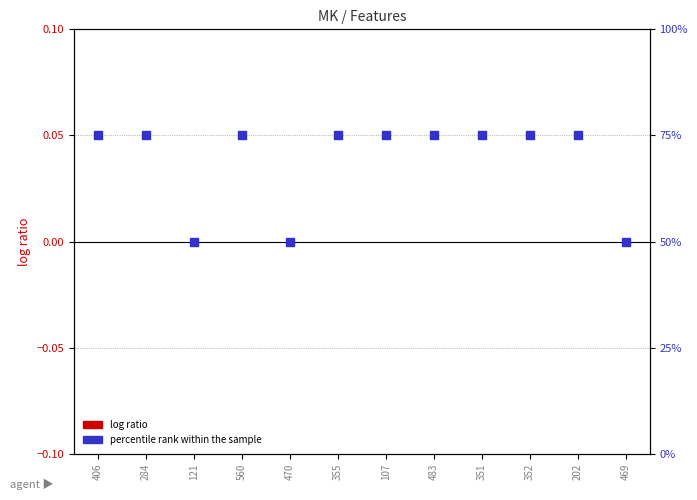

Which series reaches the minimum Y coordinate?

log ratio